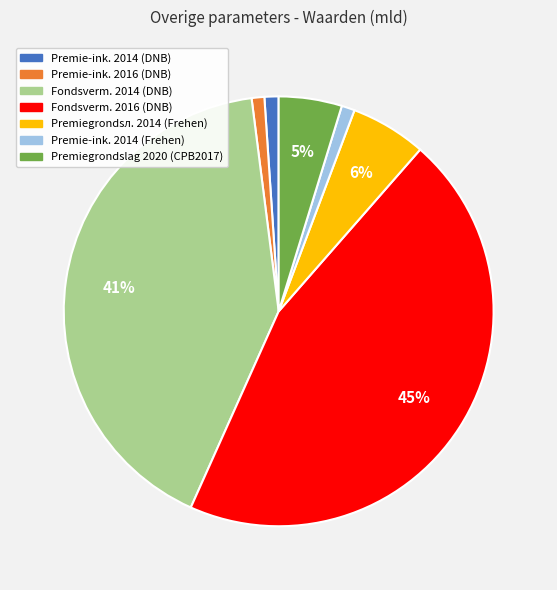

How many segments does this pie chart have?

7